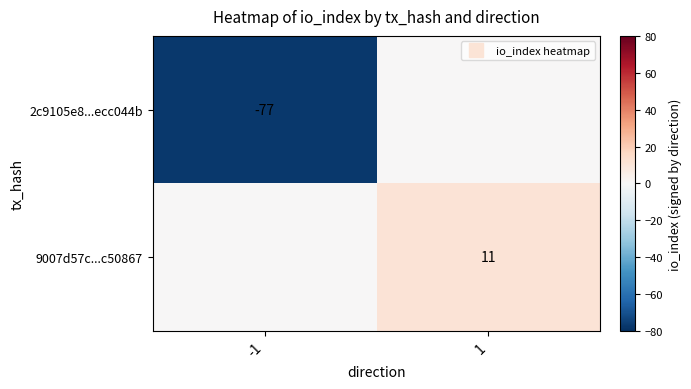

Count the 9007d57c...c50867 values in the range 0 to 11.

2